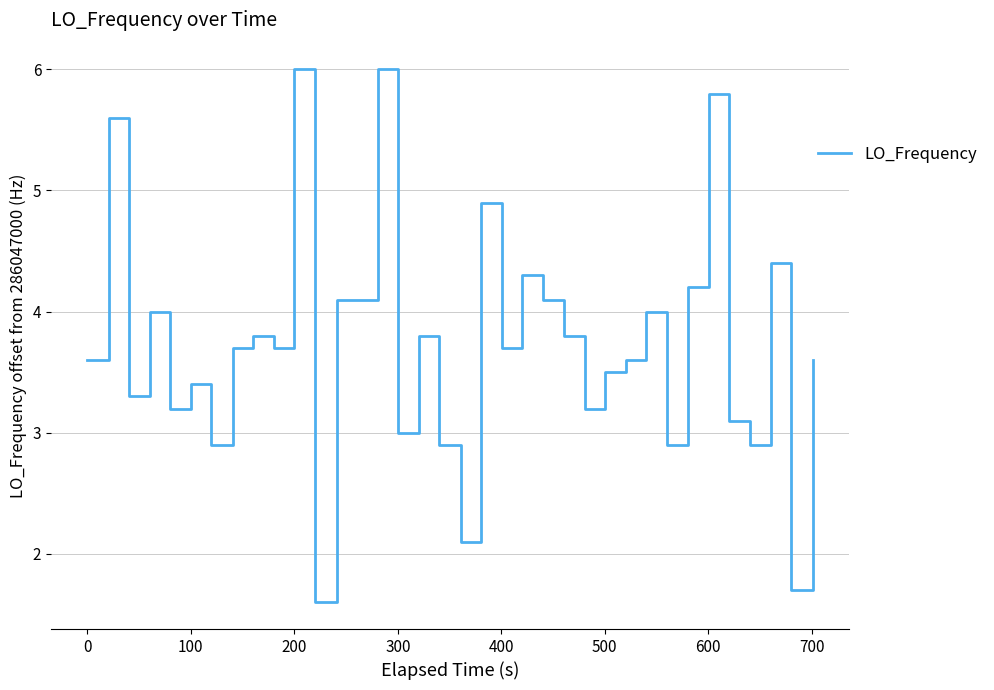

What is the minimum value shown in the chart?

1.6